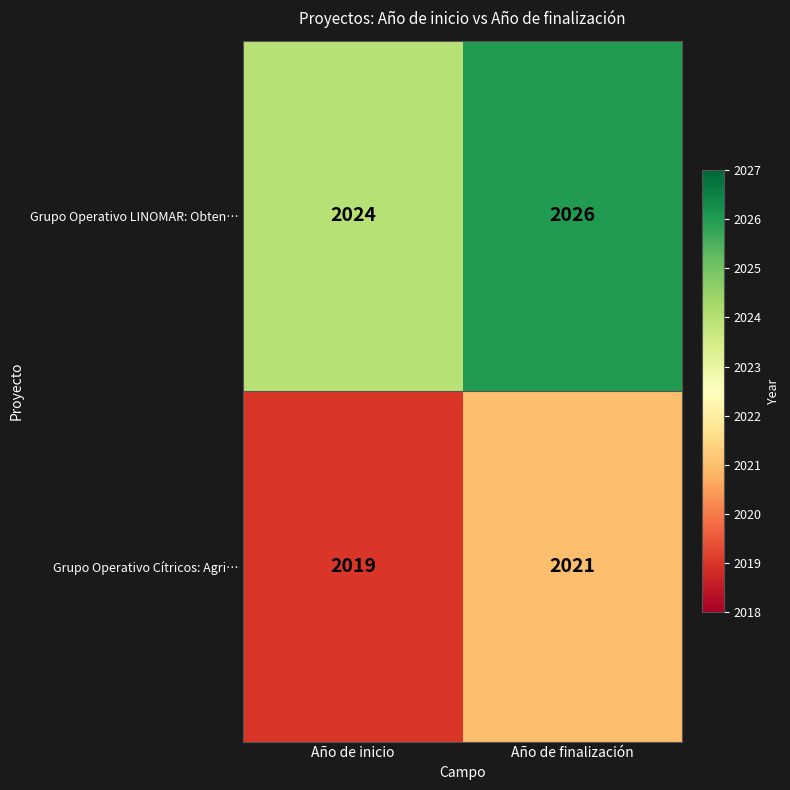

What is the spread (max minus min) of values at Año de finalización?

5